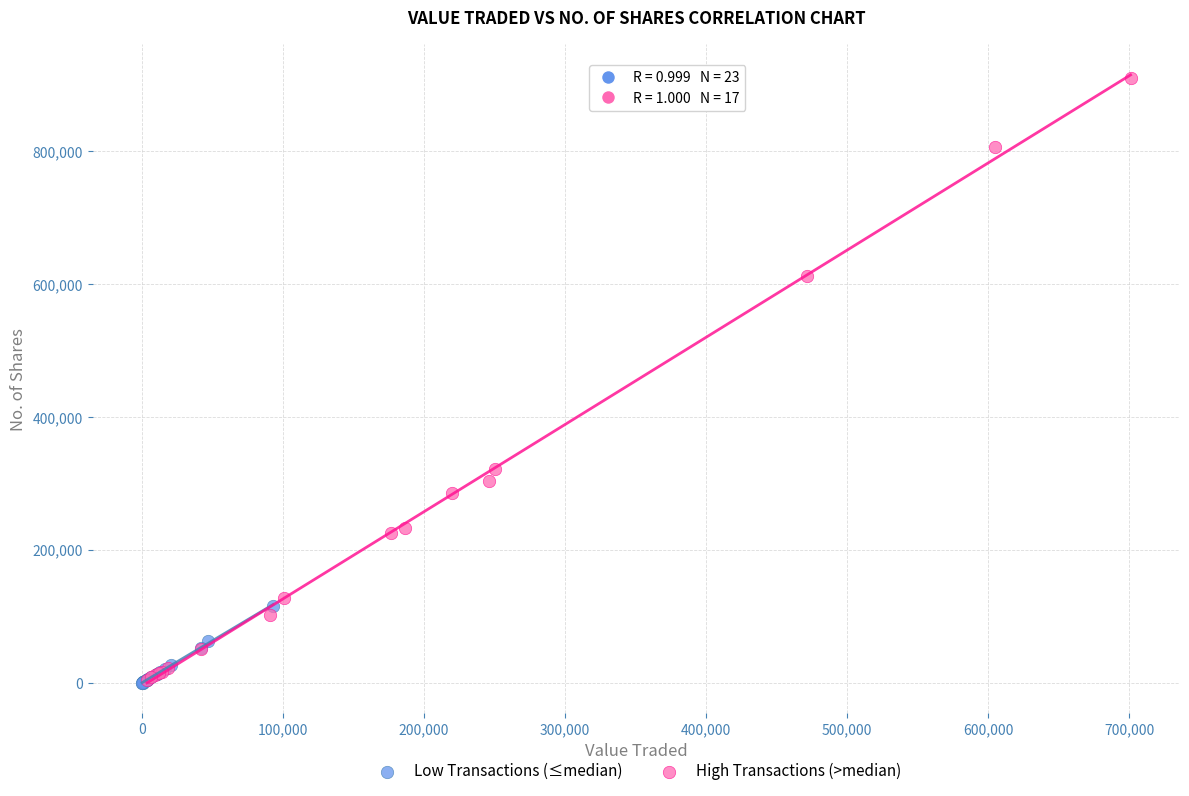

Which series reaches the maximum Y coordinate?

High Transactions (>median)